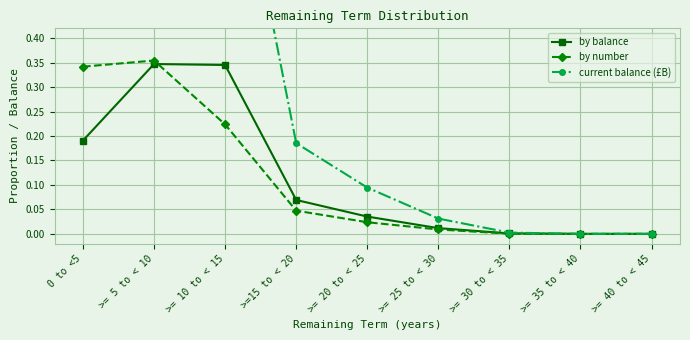

Is the value of by balance at >= 40 to < 45 greater than the value of by number at >= 20 to < 25?

No